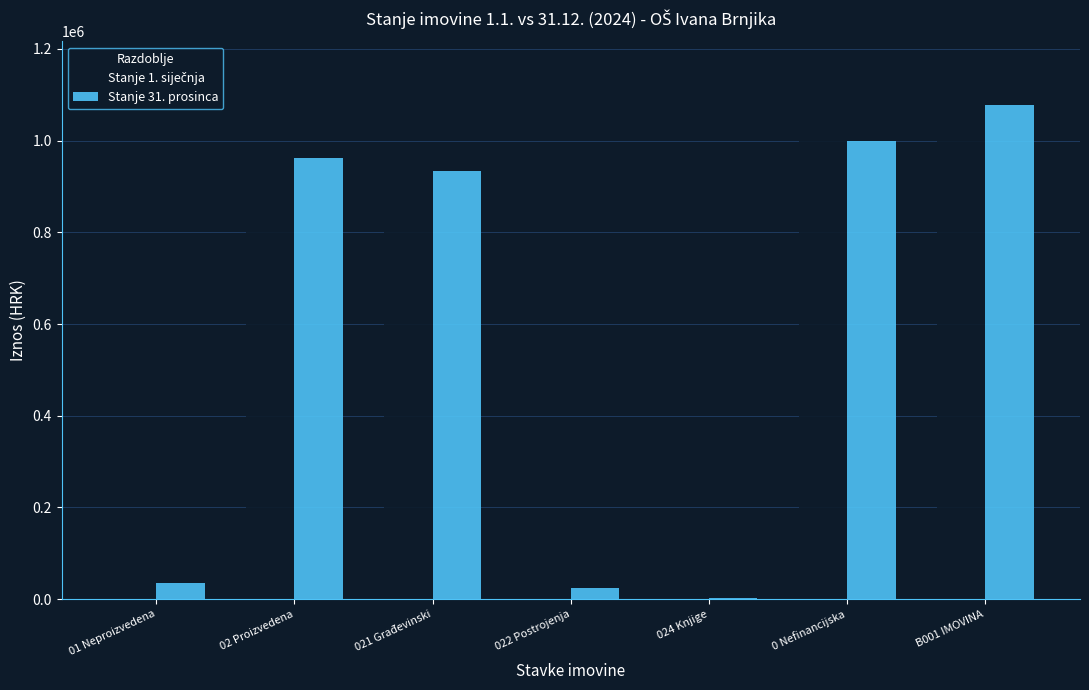

The value of Stanje 31. prosinca at 022 Postrojenja is 25420.7. True or false?

True